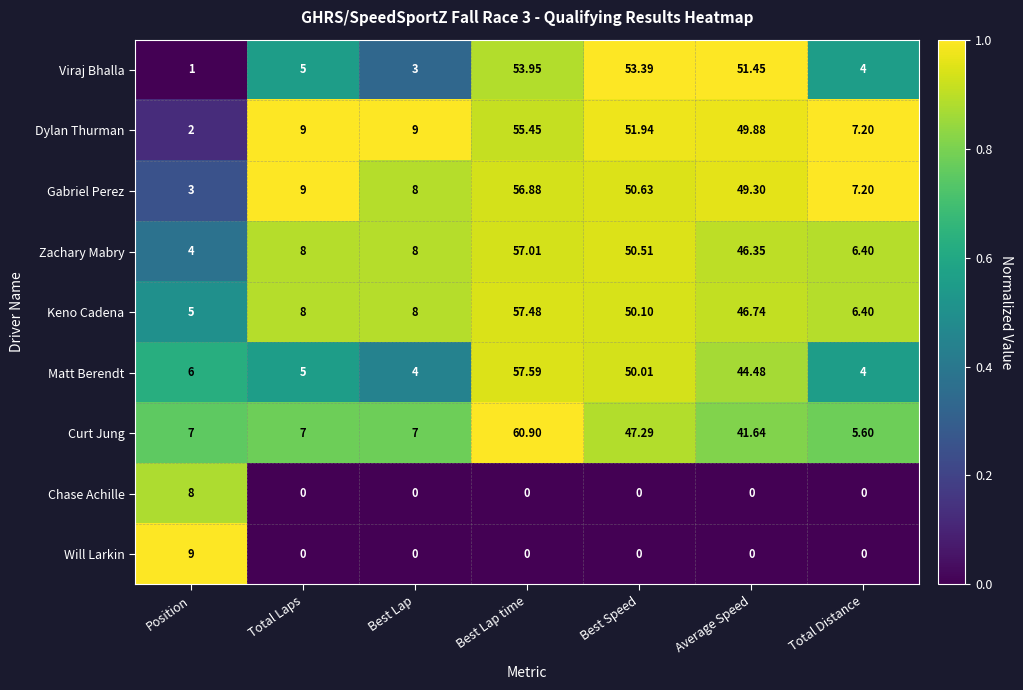

Which series has the largest total across all categories?

Dylan Thurman